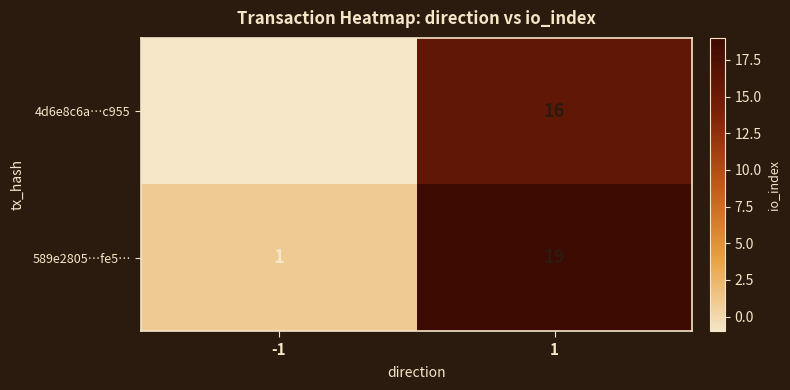

Rank the series by their average value, from highest to lowest.

589e2805…fe5…, 4d6e8c6a…c955